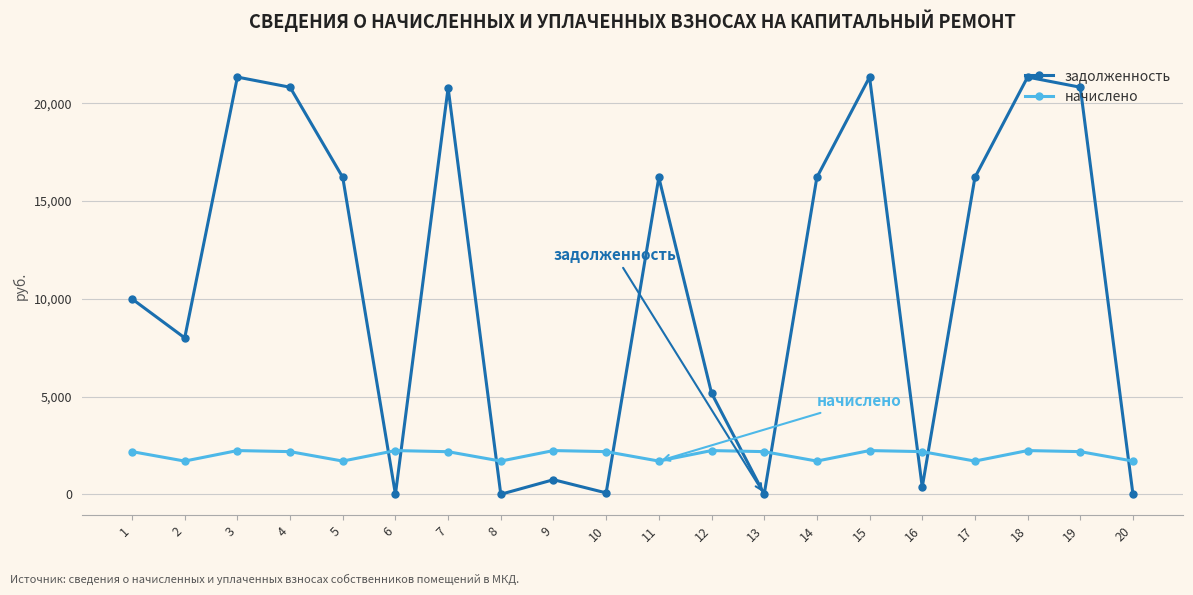

At which label does начислено first exceed 2180?

1